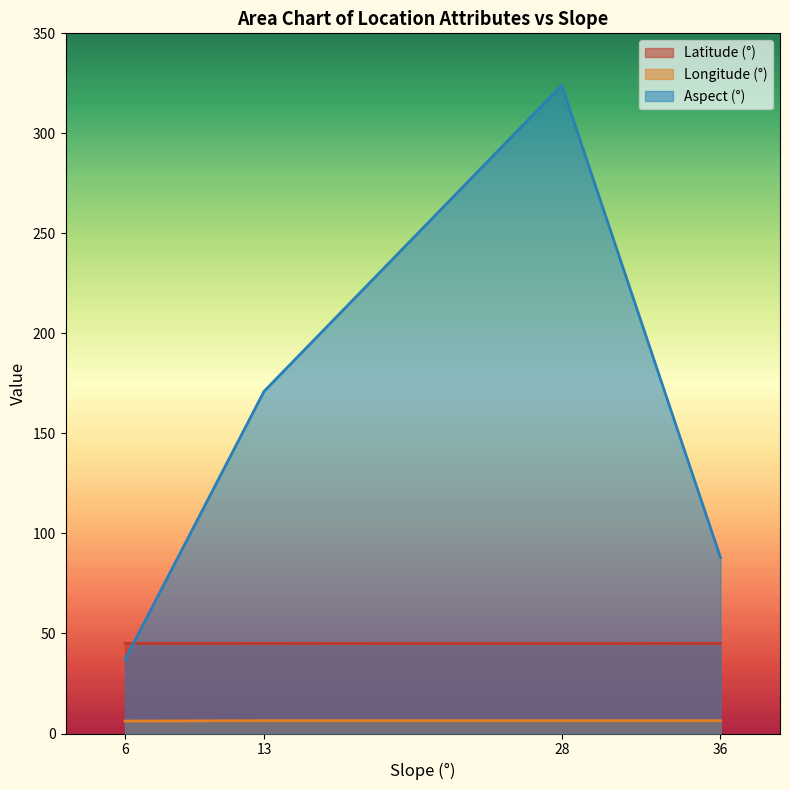

Reading right to left, what are all the values shown in this chart?

Latitude (°): 45.1	45.0	45.0	45.1
Longitude (°): 6.4	6.4	6.4	6.2
Aspect (°): 88.0	324.0	171.0	37.0